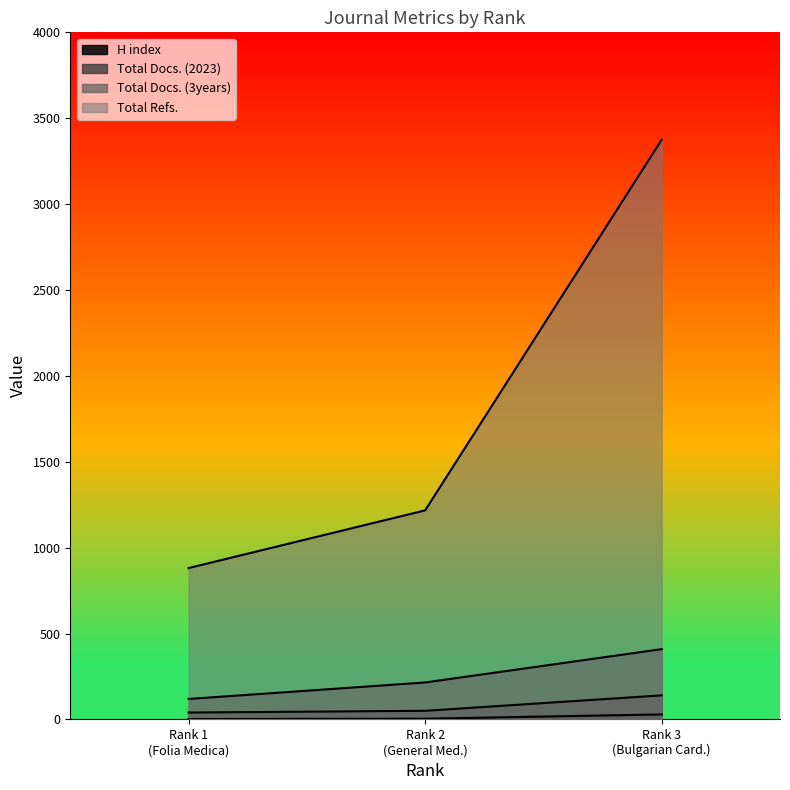

Does the chart display data point markers on the line(s)?

No